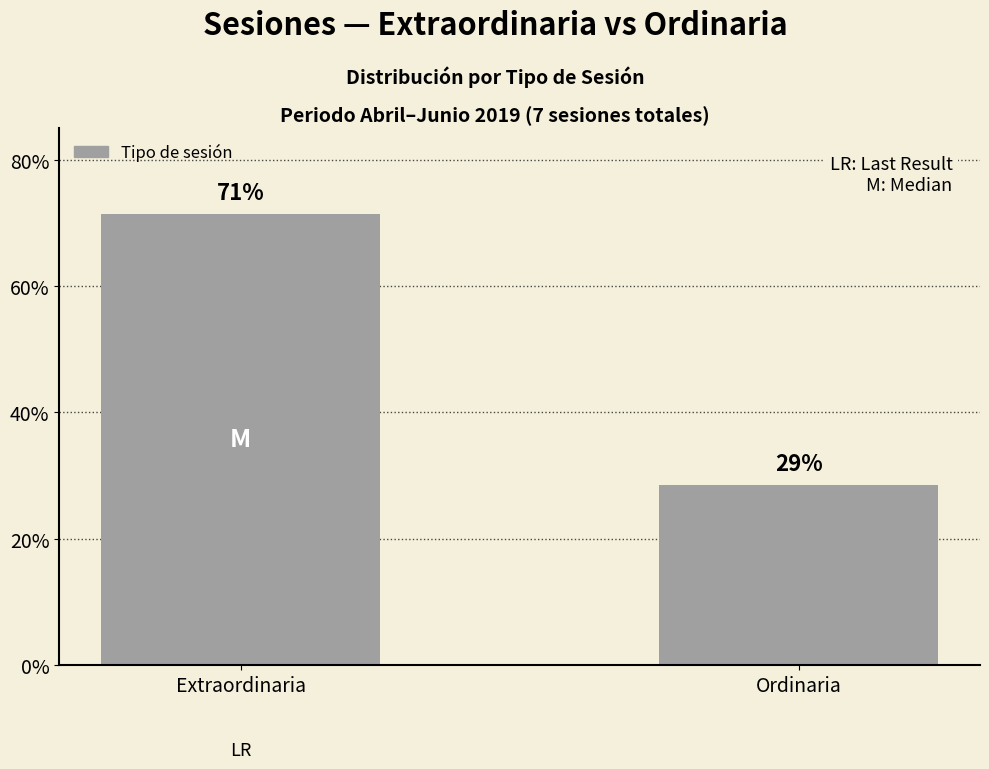

At which label does the data first exceed 71?

Extraordinaria